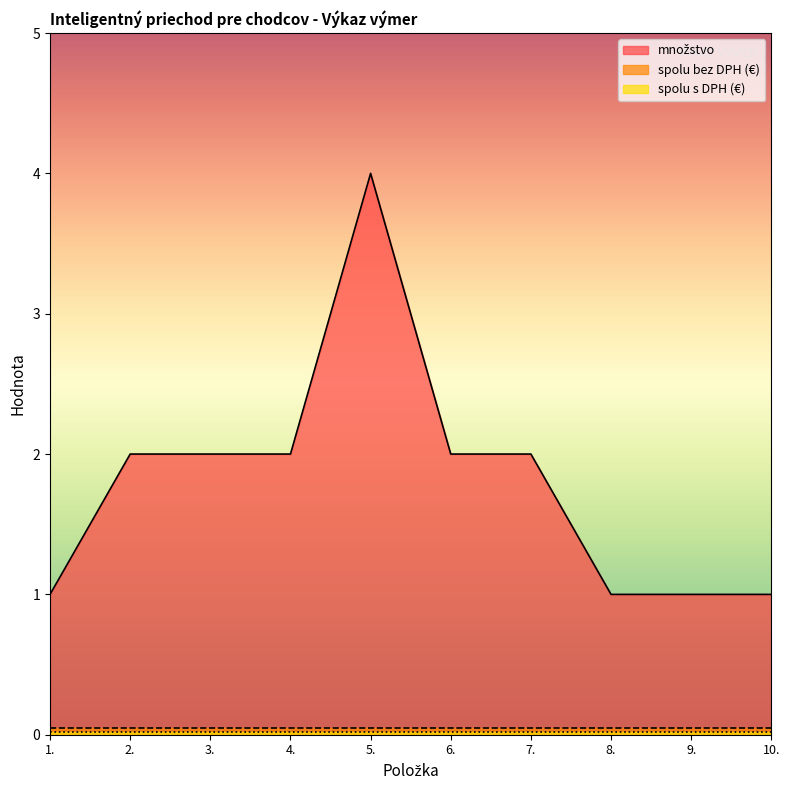

How many lines are shown in the chart?

3